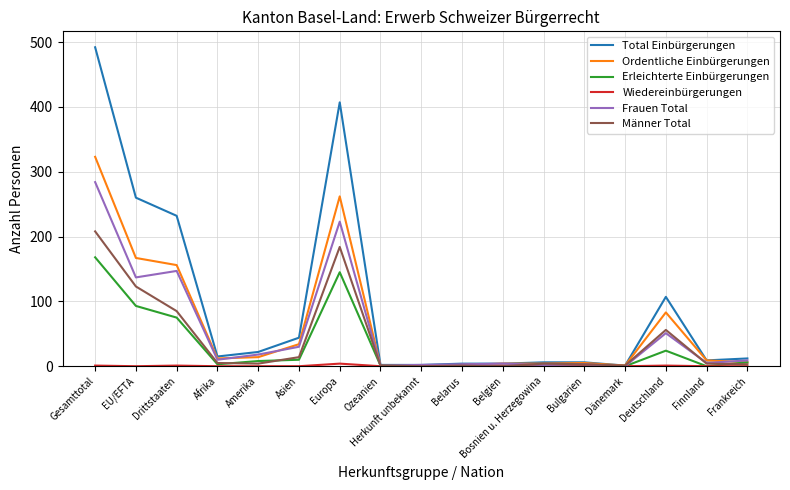

At which category is the sum across all series the highest?

Gesamttotal